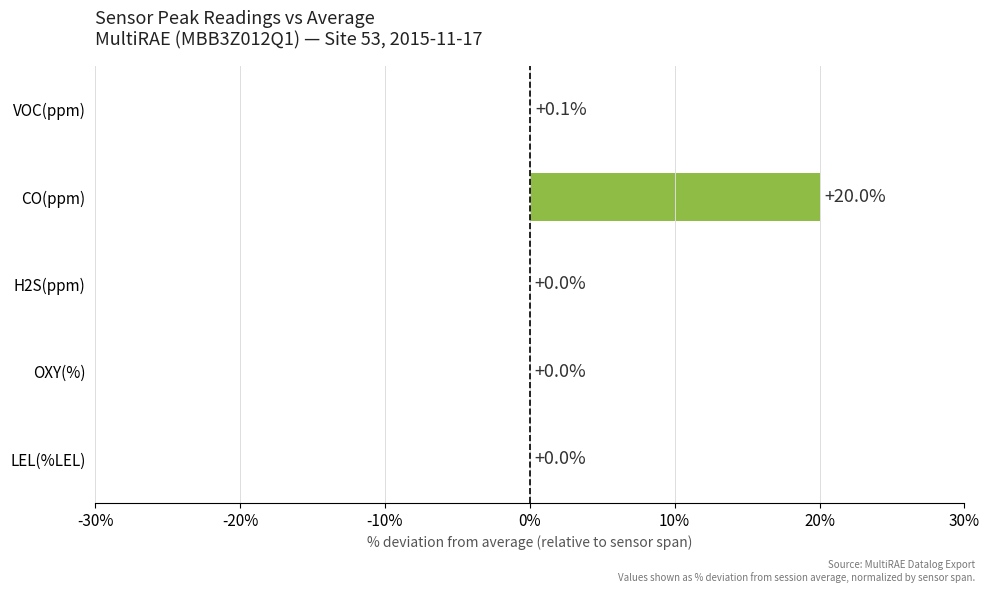

Does the chart contain stacked bars?

No